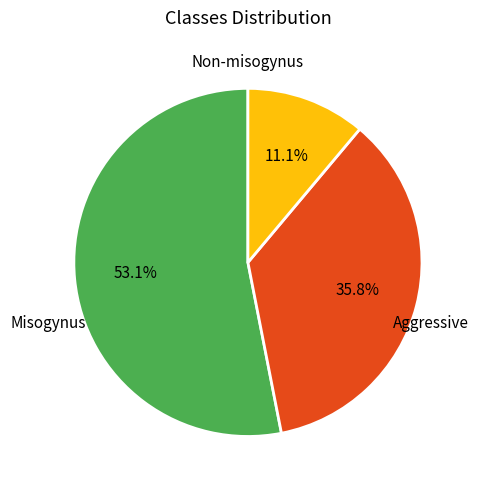

Is there any slice that represents more than half of the pie?

Yes